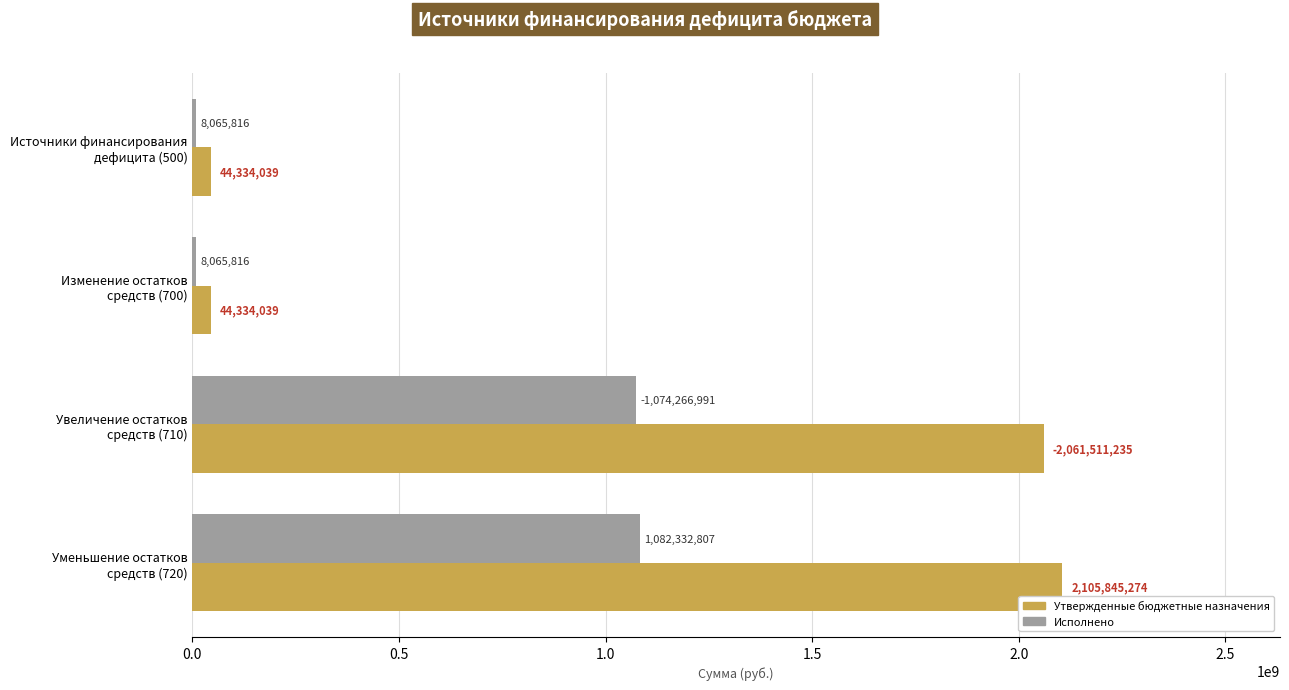

Which series has the largest total across all categories?

Утвержденные бюджетные назначения